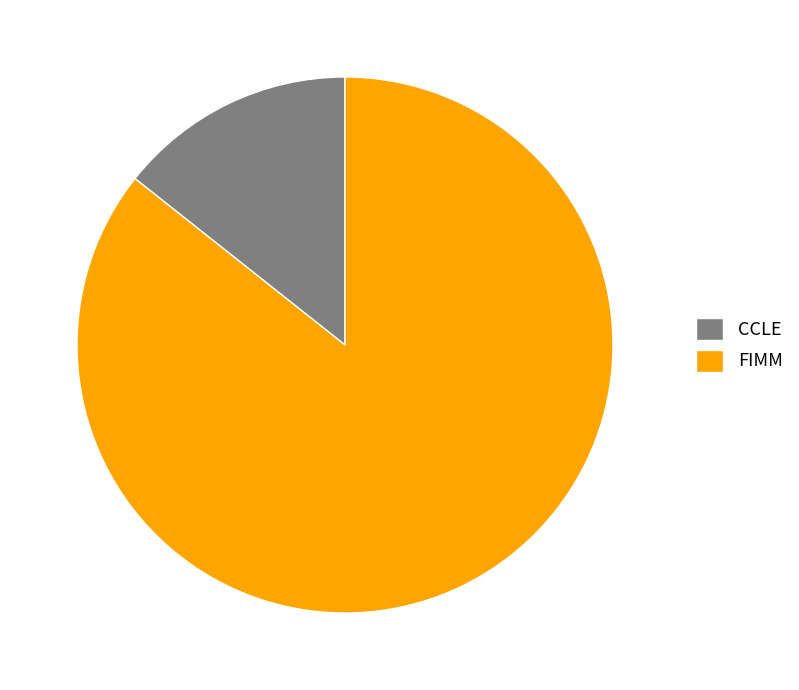

Which category accounts for the majority?

FIMM